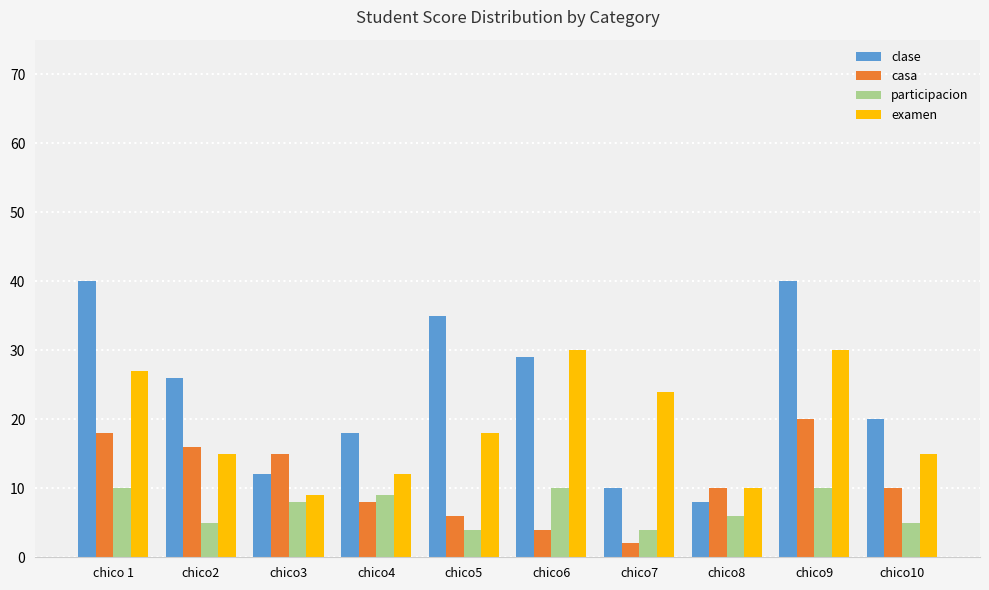

Which series has the largest range (max minus min)?

clase